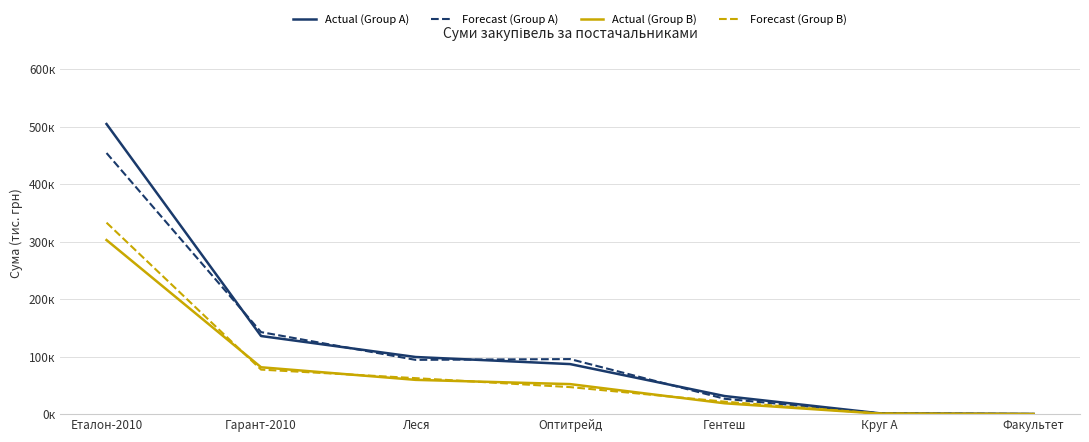

Reading left to right, transcribe all the data shown in this chart.

Actual (Group A): Еталон-2010=504.7	Гарант-2010=135.9	Леся=99.4	Оптитрейд=87.1	Гентеш=31.5	Круг А=1.6	Факультет=0.3
Forecast (Group A): Еталон-2010=454.2	Гарант-2010=142.7	Леся=94.4	Оптитрейд=95.8	Гентеш=26.7	Круг А=1.6	Факультет=0.3
Actual (Group B): Еталон-2010=302.8	Гарант-2010=81.5	Леся=59.6	Оптитрейд=52.2	Гентеш=18.9	Круг А=0.9	Факультет=0.2
Forecast (Group B): Еталон-2010=333.1	Гарант-2010=77.5	Леся=62.6	Оптитрейд=47.0	Гентеш=21.7	Круг А=0.9	Факультет=0.2